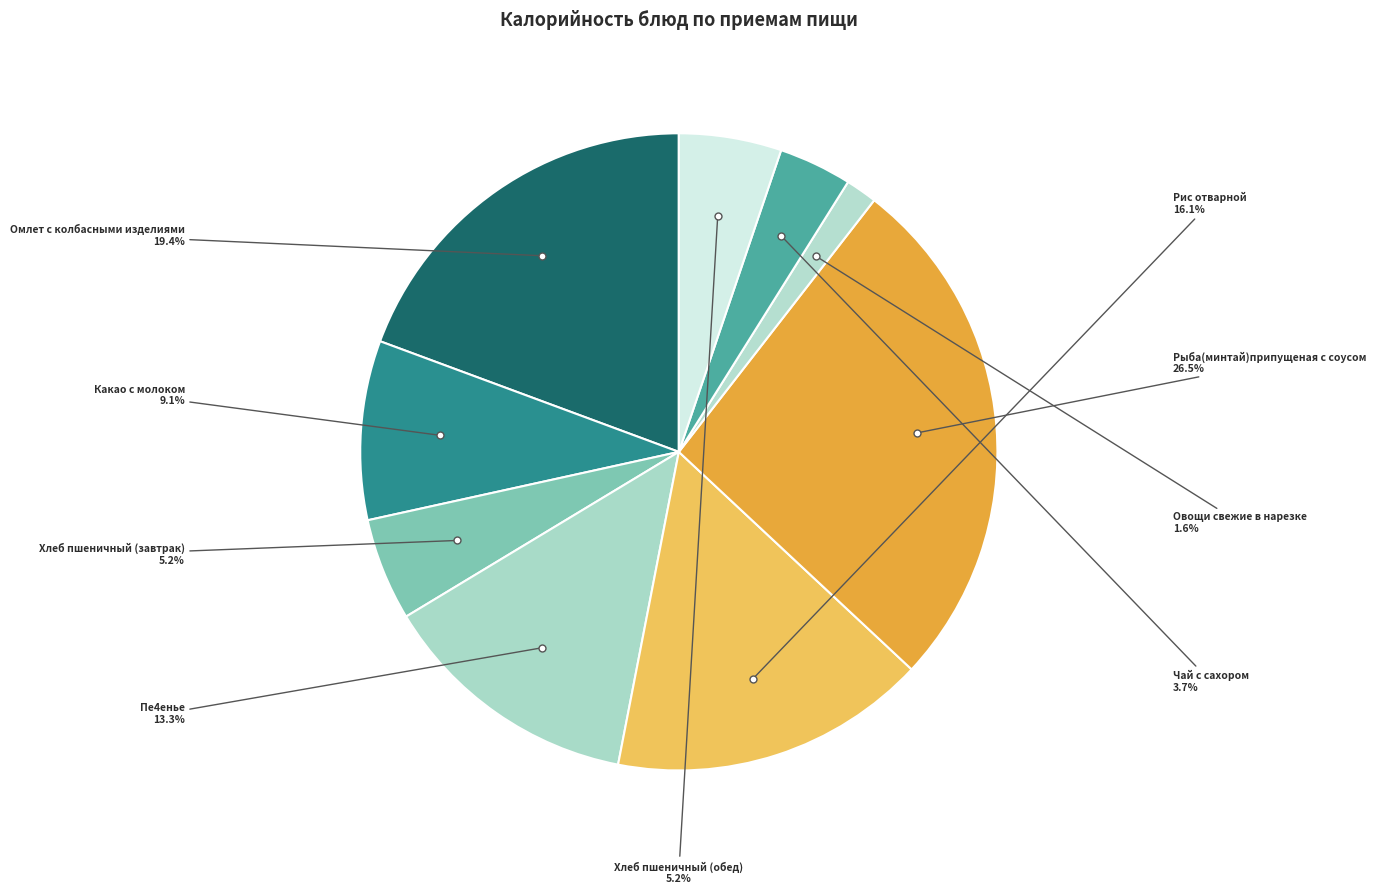

How much of the chart is everything except Хлеб пшеничный (обед)?

94.8%